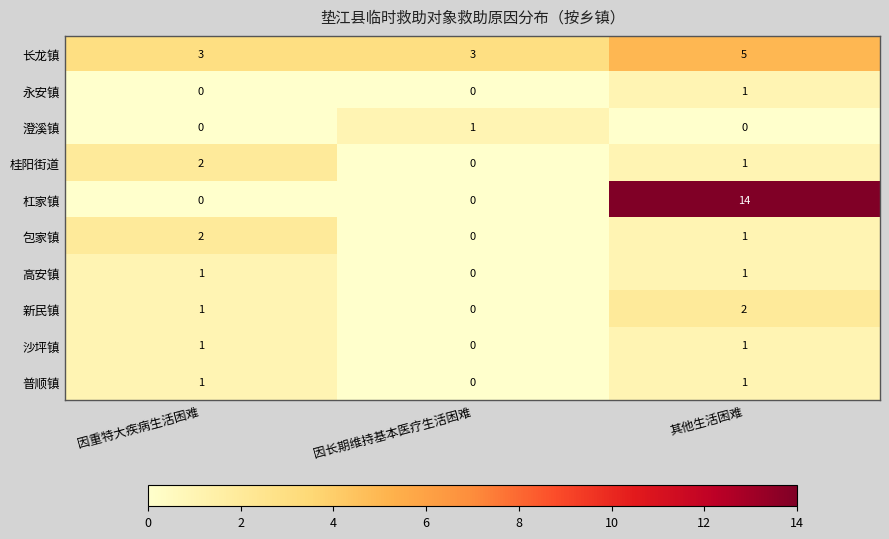

Between 因长期维持基本医疗生活困难 and 其他生活困难, which series saw the biggest shift?

杠家镇